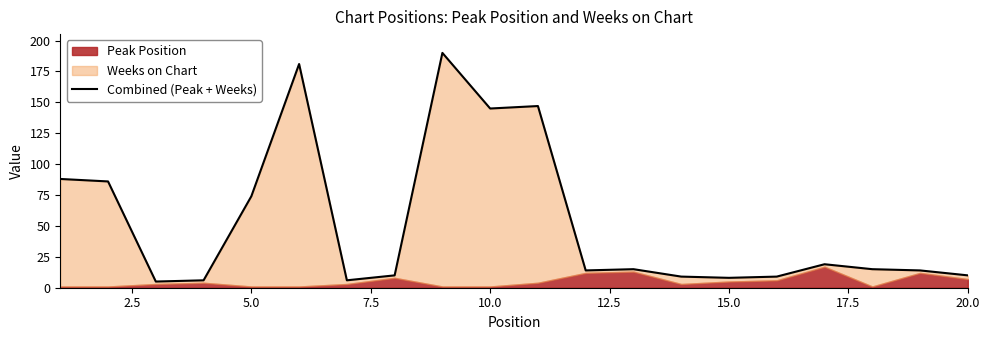

What is the difference between the maximum and second lowest values?

184